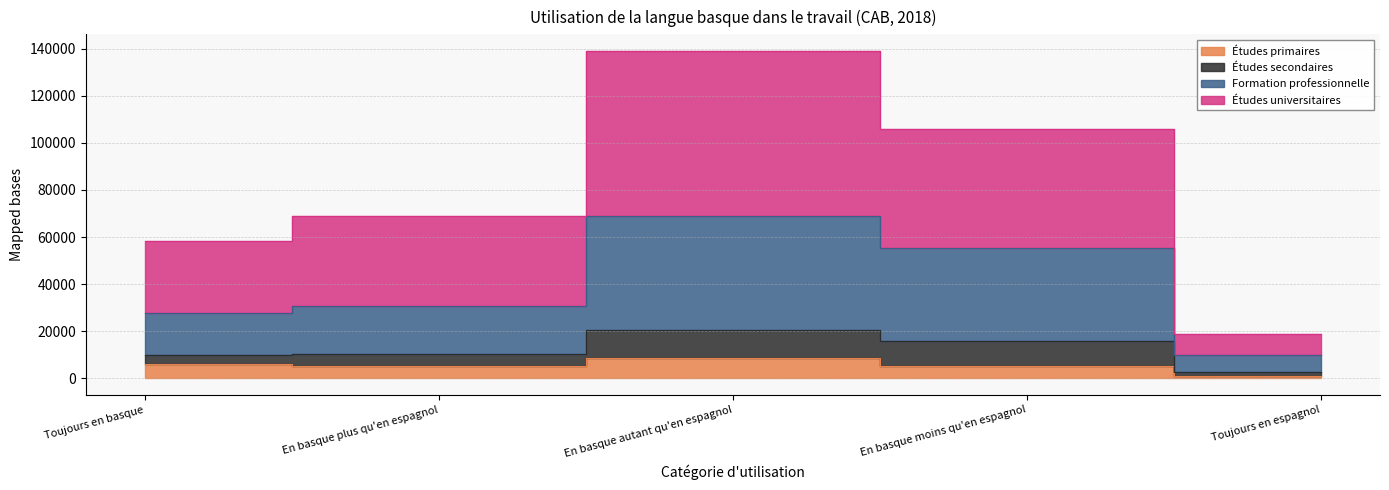

Which category has the highest value across all series?

En basque autant qu'en espagnol